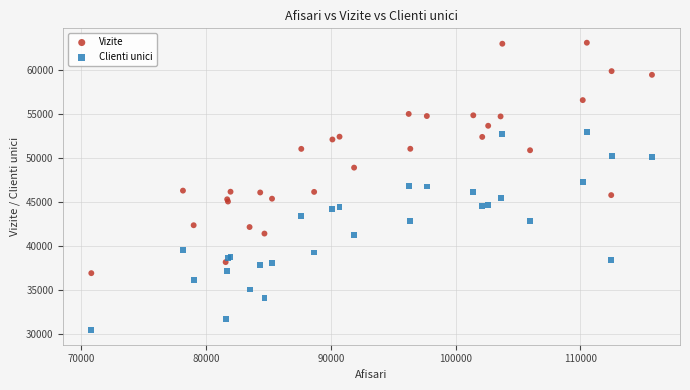

Which series has the widest spread of Y values?

Vizite